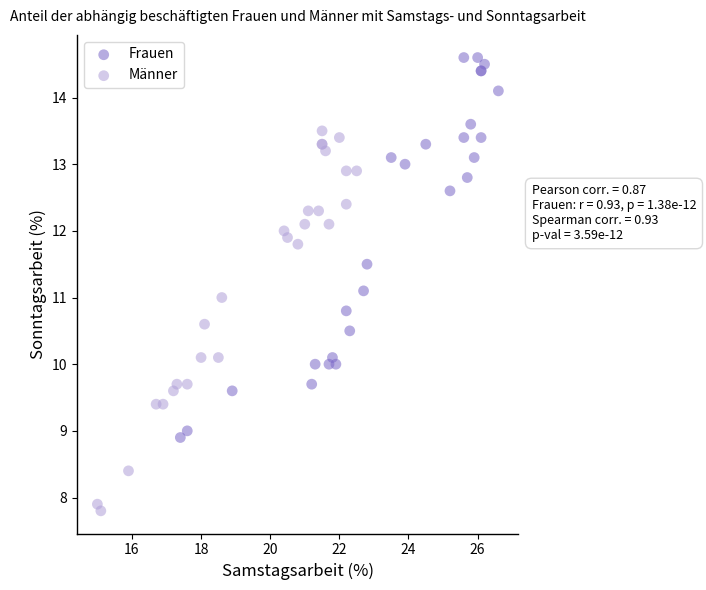

Which series reaches the minimum Y coordinate?

Männer